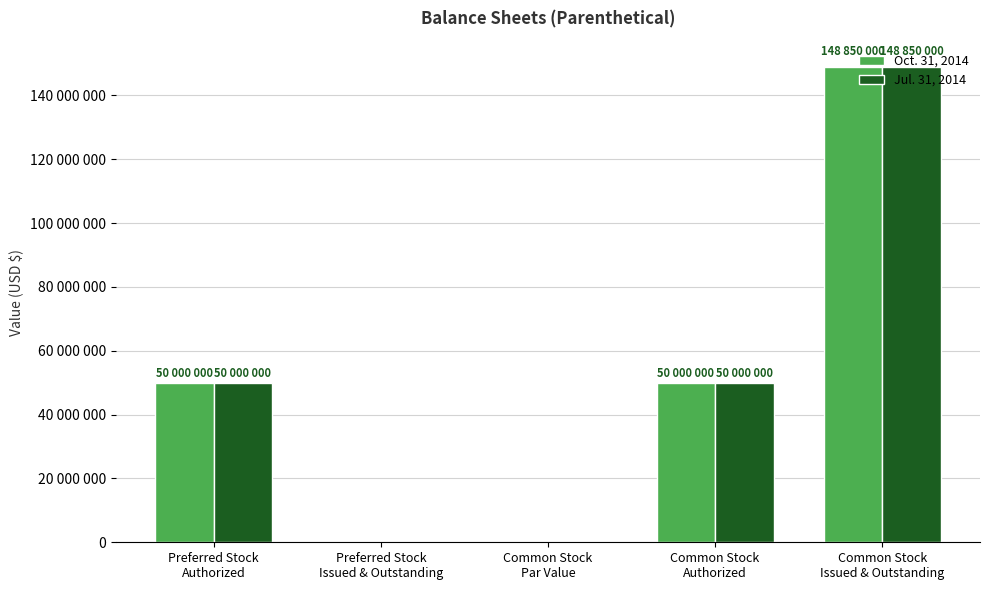

Reading right to left, list all the values displayed in this chart.

Oct. 31, 2014: Common Stock
Issued & Outstanding=148850000.0	Common Stock
Authorized=50000000.0	Common Stock
Par Value=0.0	Preferred Stock
Issued & Outstanding=0.0	Preferred Stock
Authorized=50000000.0
Jul. 31, 2014: Common Stock
Issued & Outstanding=148850000.0	Common Stock
Authorized=50000000.0	Common Stock
Par Value=0.0	Preferred Stock
Issued & Outstanding=0.0	Preferred Stock
Authorized=50000000.0